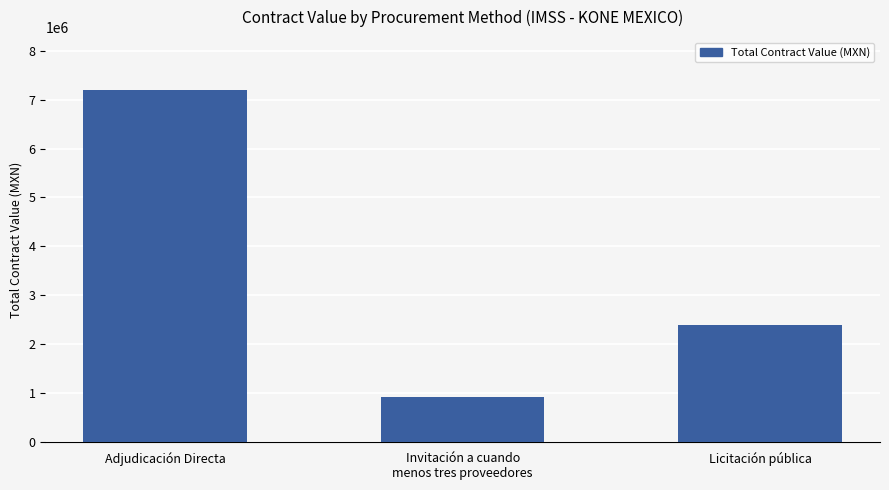

What is the sum of the values at Adjudicación Directa and Licitación pública?

9598020.7